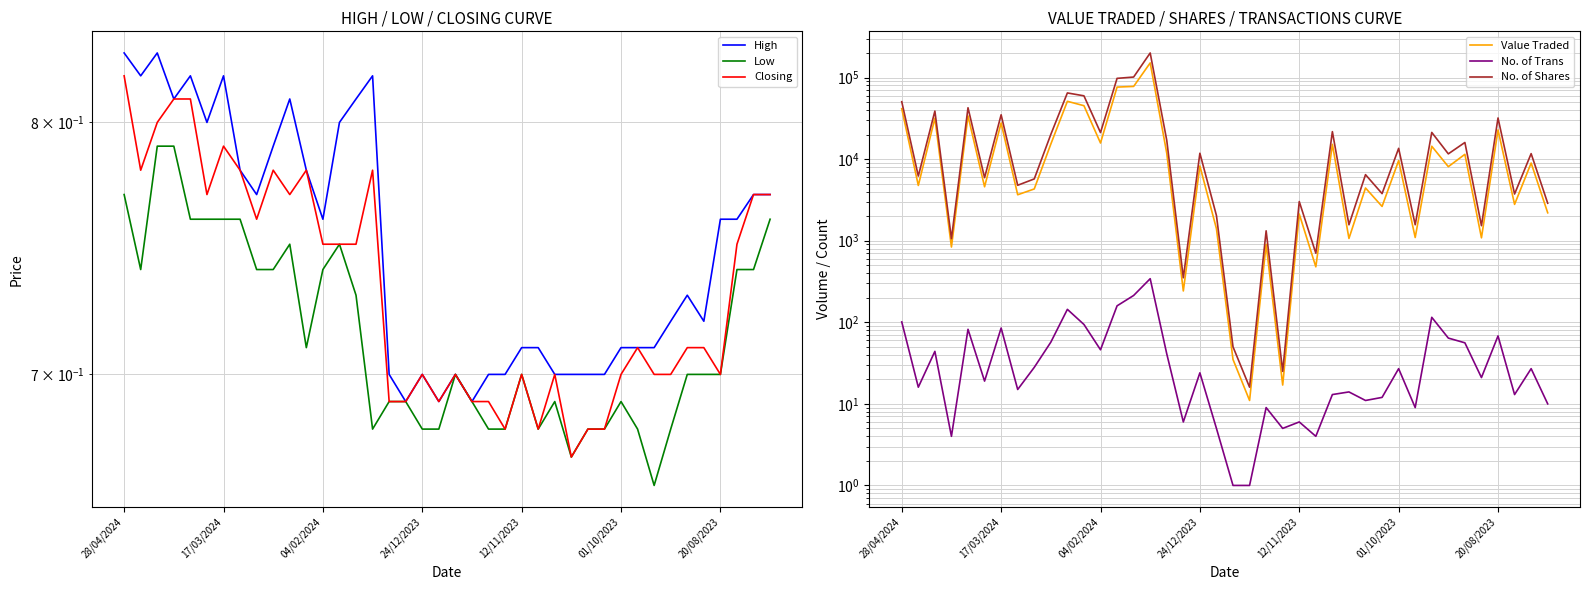

True or false: Value Traded has more than 0 interior local peaks.

True